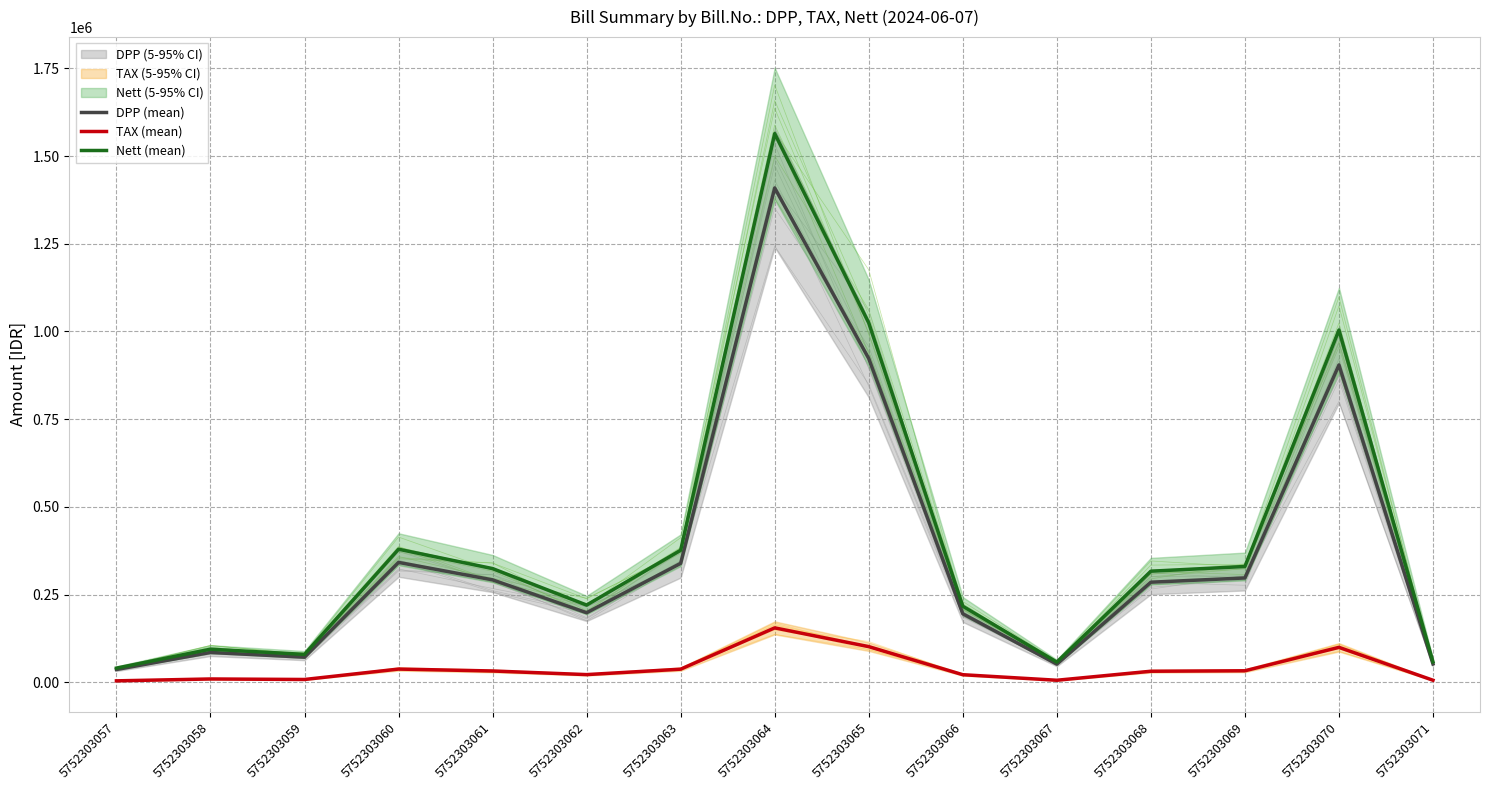

Reading right to left, extract all data points from this chart.

DPP (mean): 52252	904510	297296	285170	51729	195286	922812	1409011	338988	198198	291895	341630	71482	84930	36288
TAX (mean): 5748	99496	32703	31369	5690	21481	101509	154991	37289	21802	32108	37579	7863	9342	3992
Nett (mean): 58000	1004006	329999	316539	57419	216767	1024321	1564002	376277	220000	324003	379209	79345	94272	40280